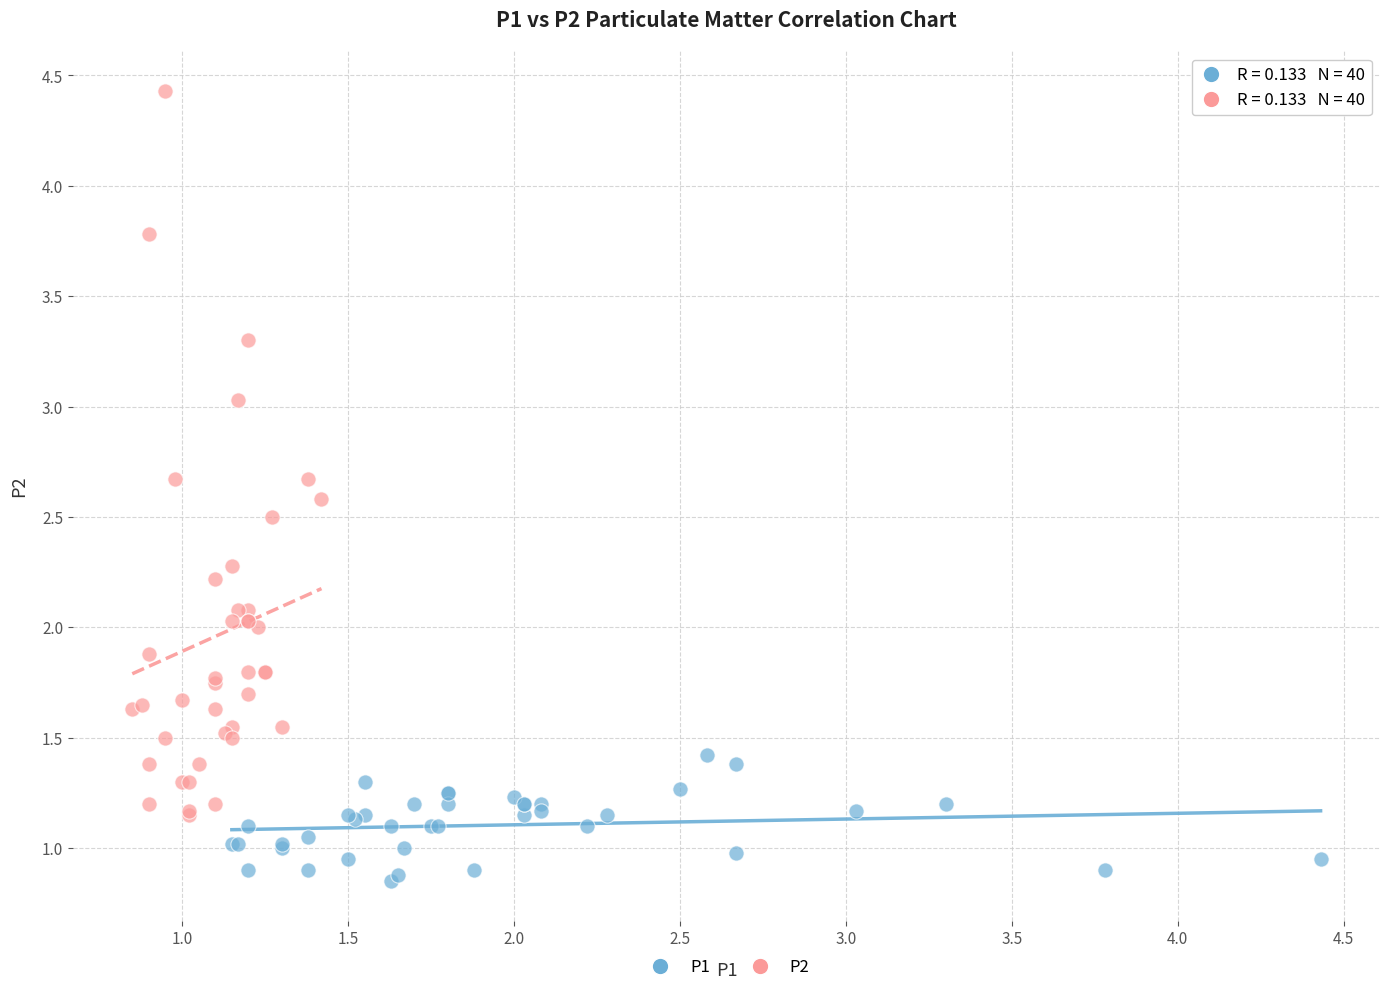

Which series contains the highest Y value?

P2